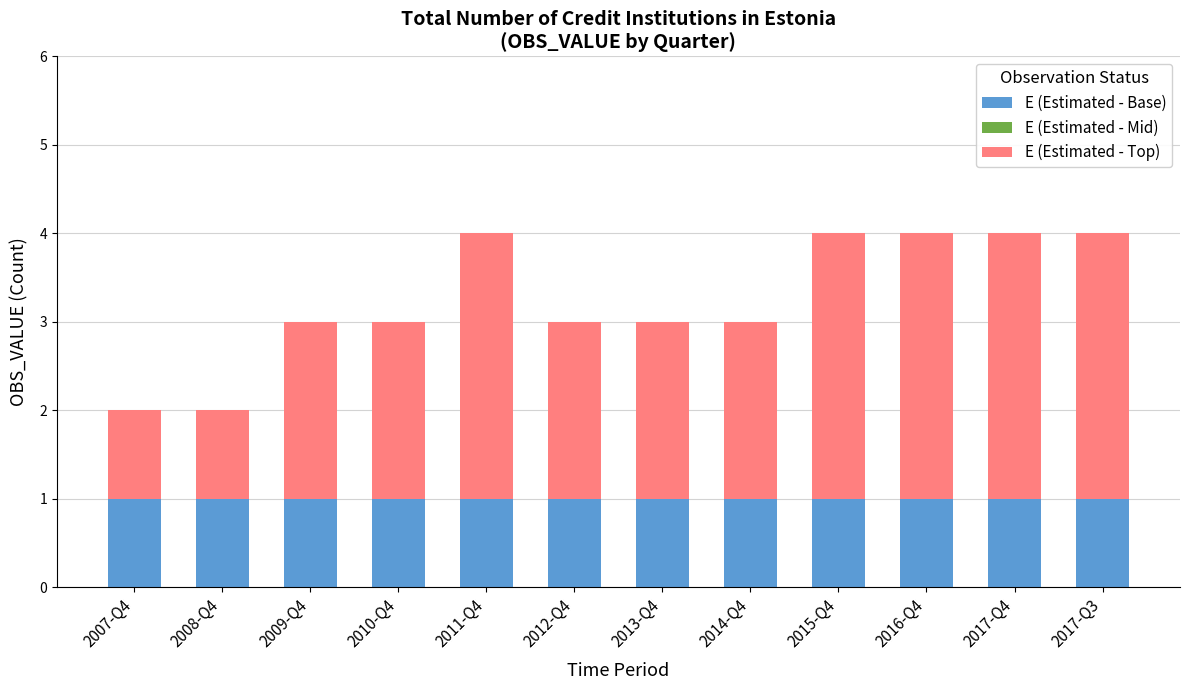

Is it true that E (Estimated - Base) equals 1 at 2009-Q4?

True